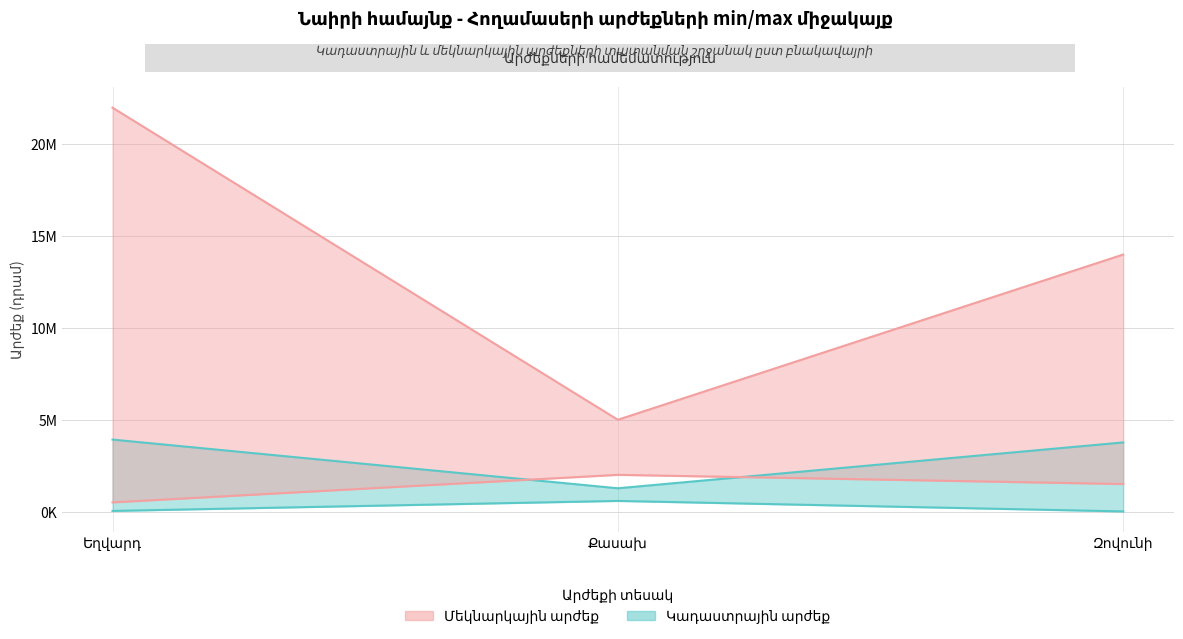

How many Մեկնարկային արժեք (min) values are between 500000 and 2000000?

3